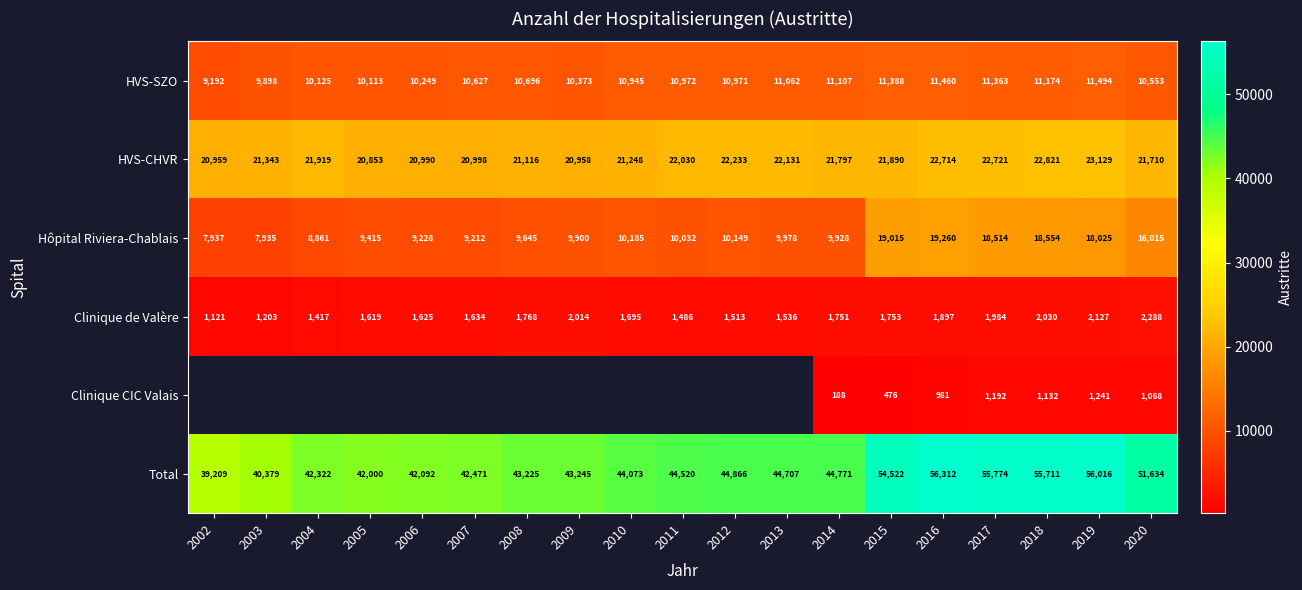

At 2014, list the series in order from smallest to largest.

Clinique CIC Valais, Clinique de Valère, Hôpital Riviera-Chablais, HVS-SZO, HVS-CHVR, Total